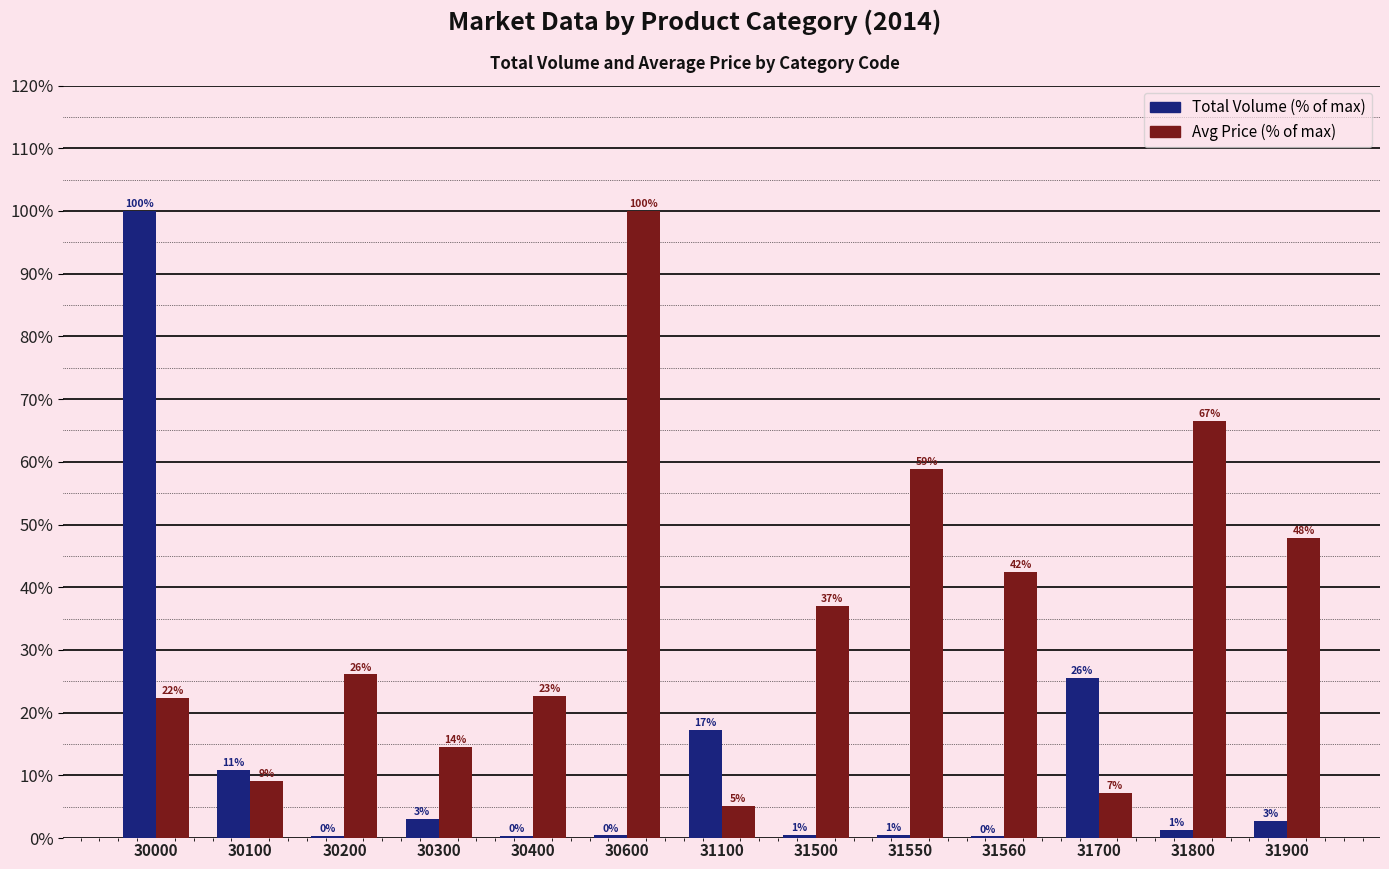

Are the bars horizontal?

No